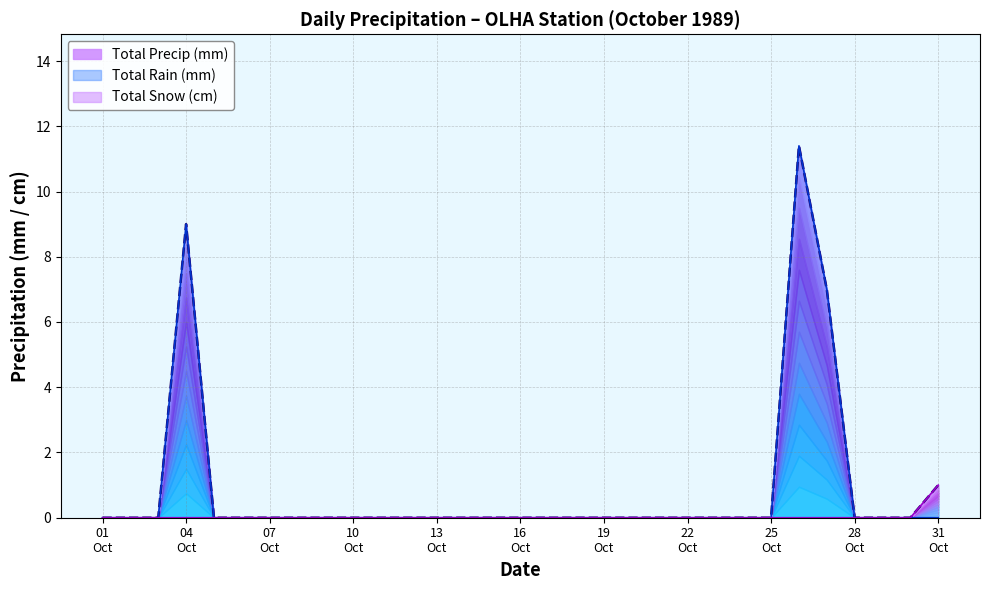

Is it true that Total Snow (cm) equals 0.0 at 1989-10-12?

True